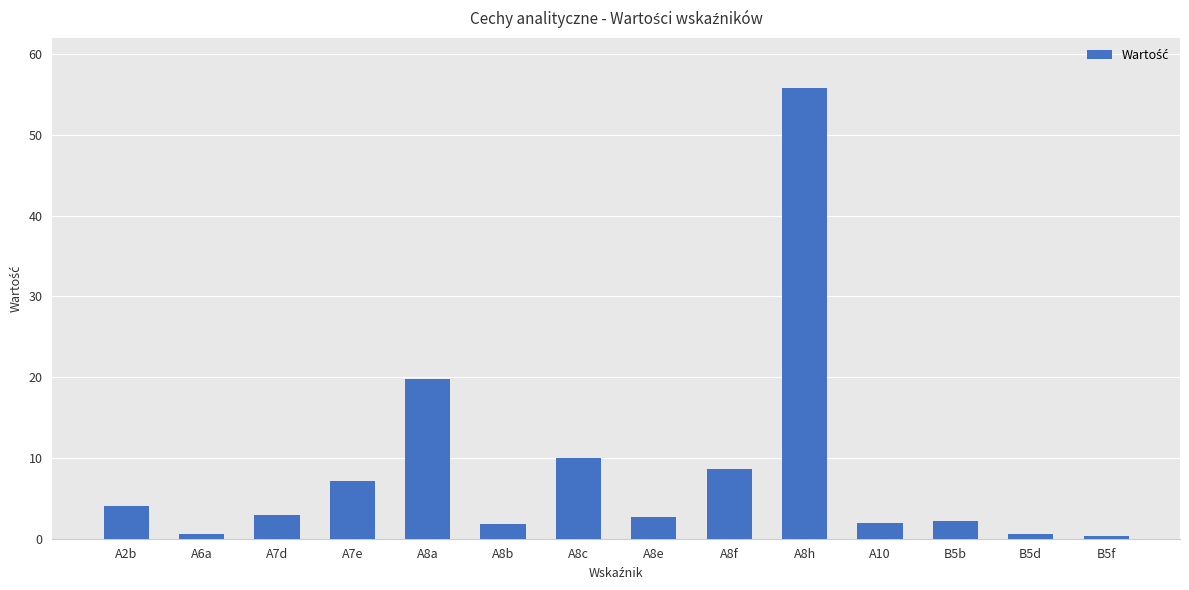

What is the smallest value displayed?

0.3